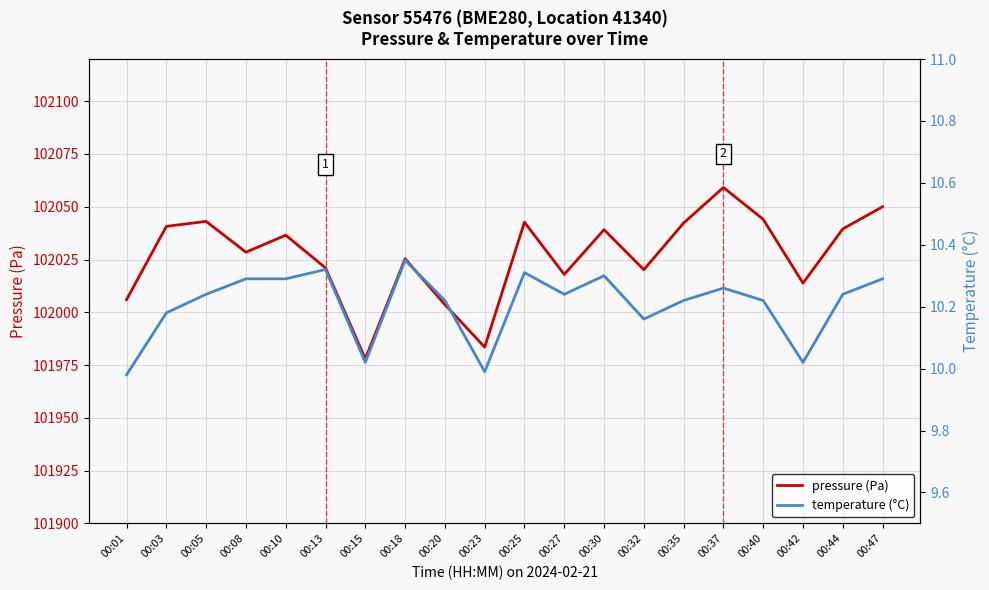

At which label is temperature (°C) closest to 10?

00:23